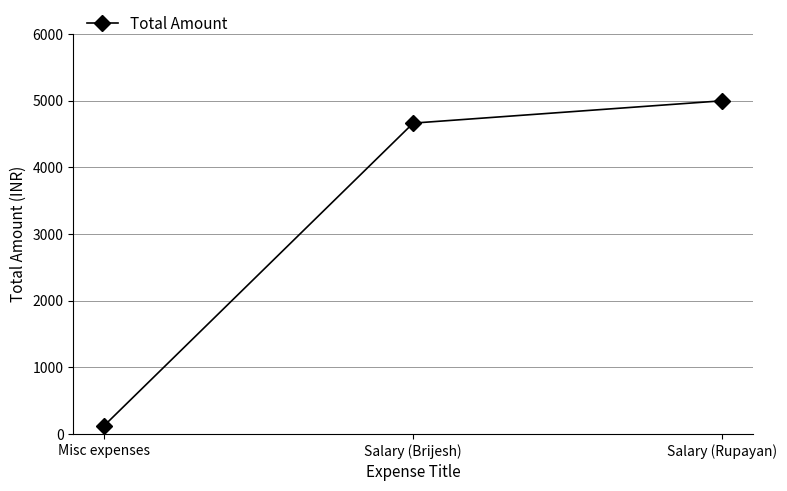

At which category does the chart reach its peak across all series?

Salary (Rupayan)